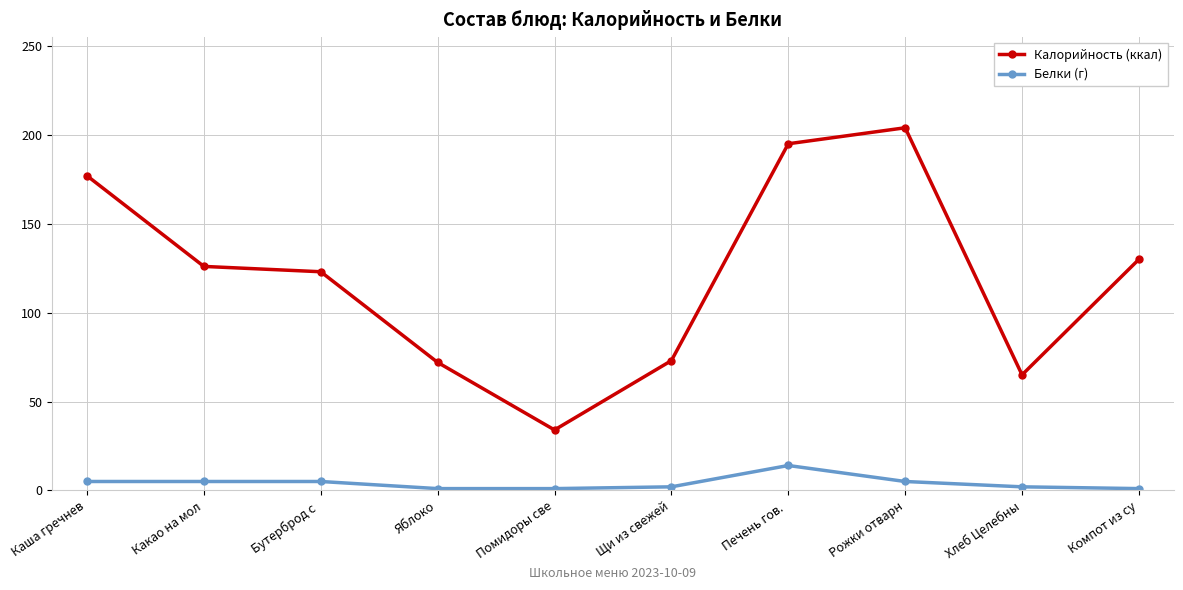

What is the average value of the Калорийность (ккал) series?

120